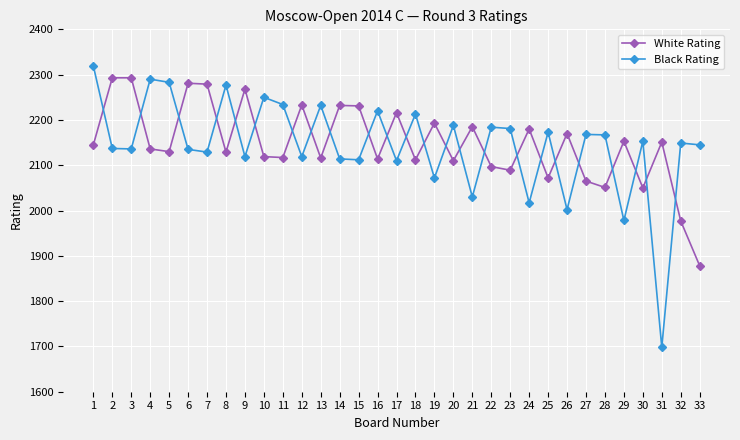

List the series in order of their peak value, highest first.

Black Rating, White Rating